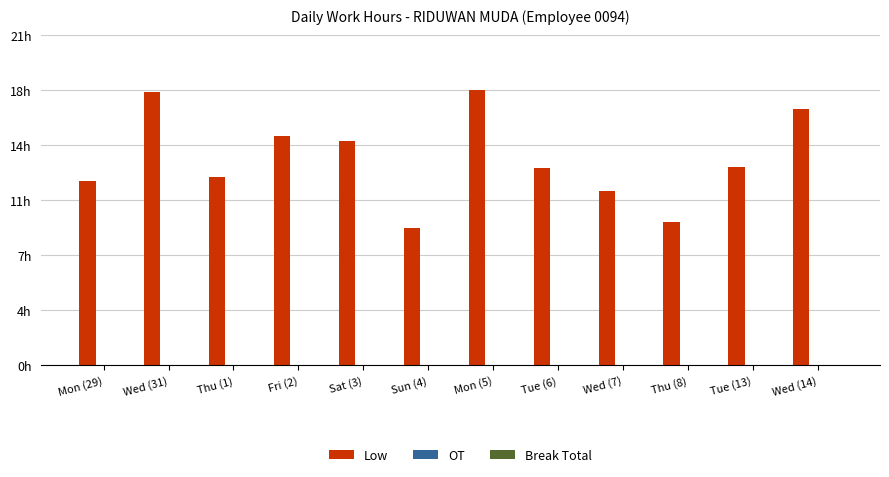

Between Thu (8) and Fri (2), which is larger?

Fri (2)